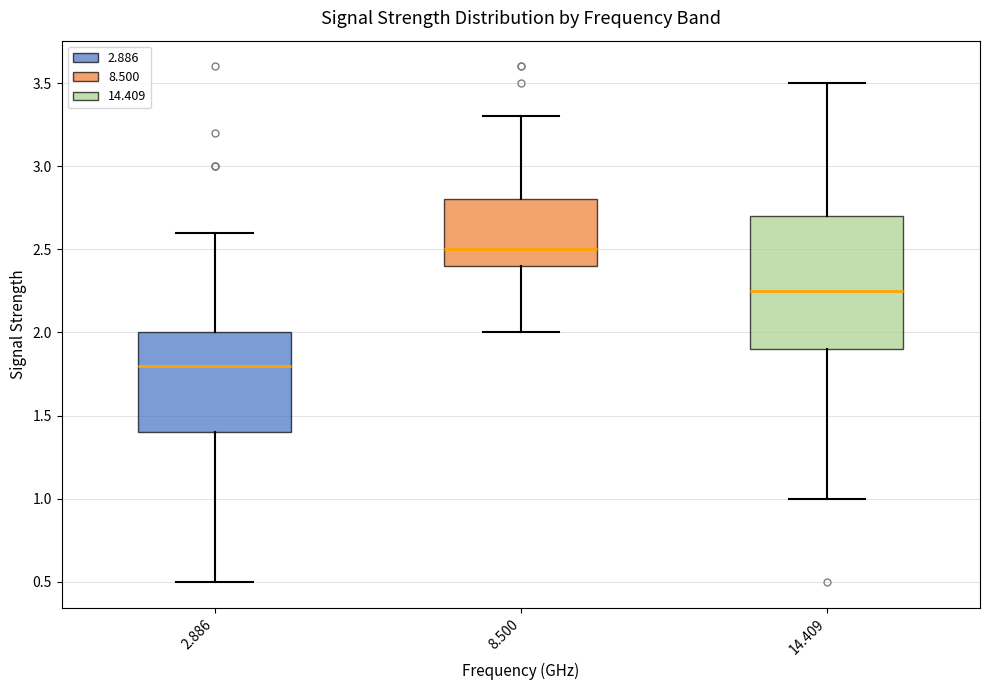

Where is the upper edge of the box at x = 2.886 on the y-axis? The values are not printed on the chart, so give them approximately, as read against the axis.

2.00